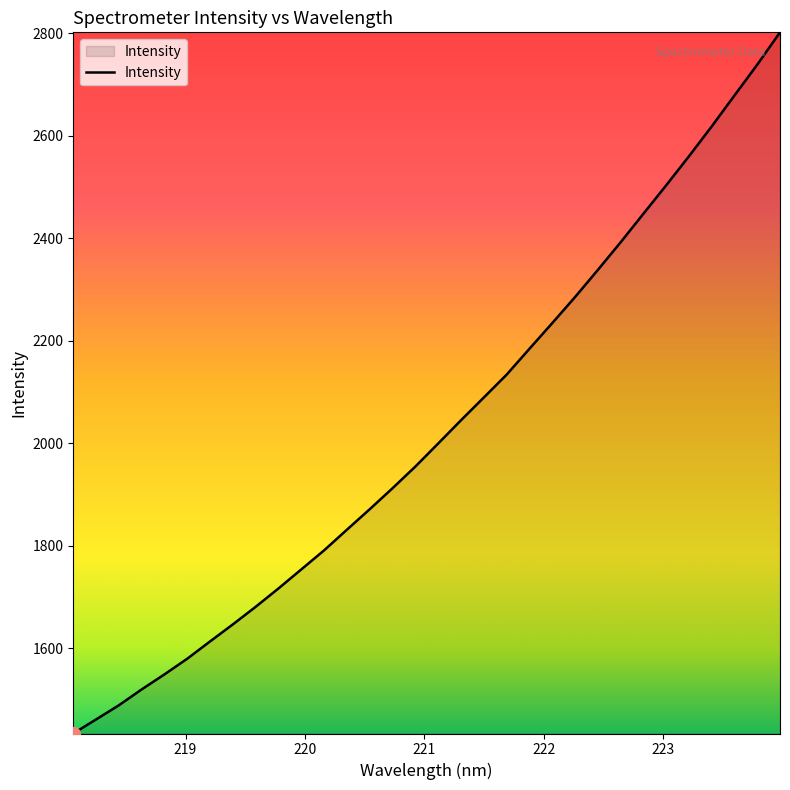

What is the smallest value displayed?

1433.6